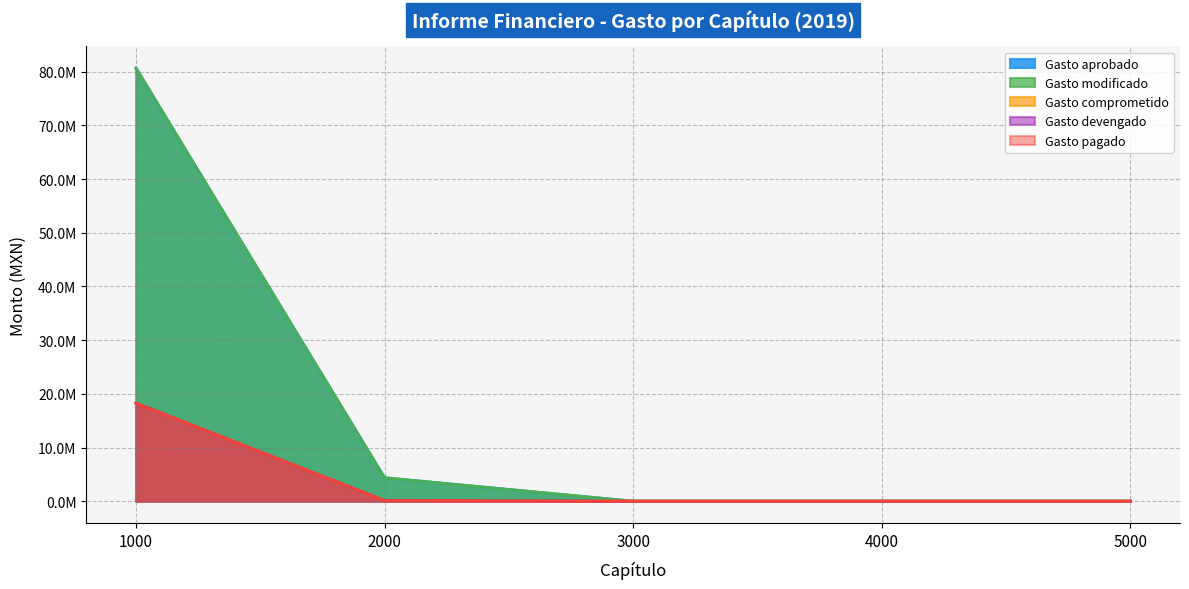

How many lines are shown in the chart?

5